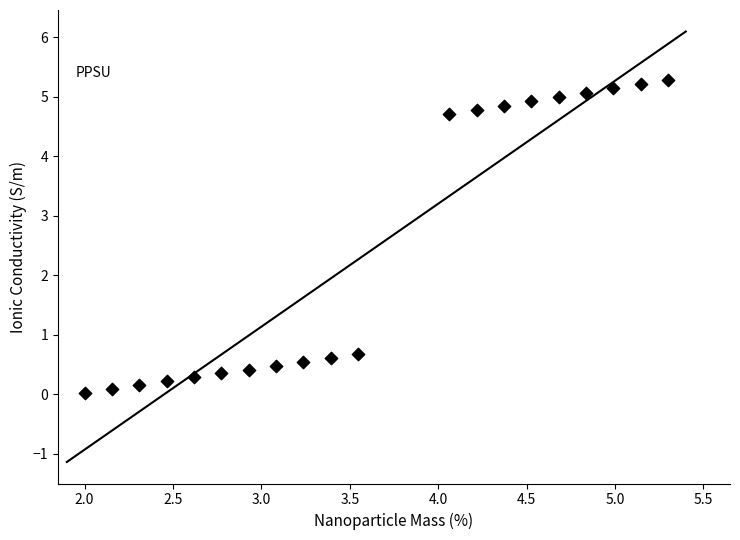

What is the range of Y values (max minus min)?

5.3